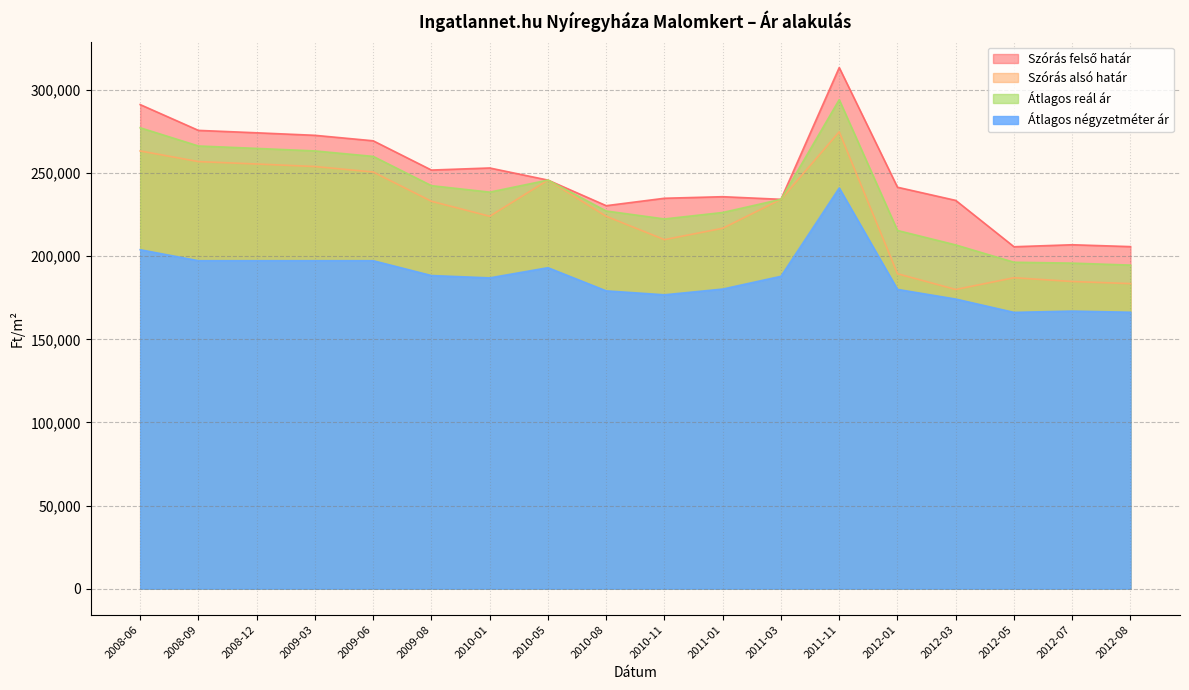

Rank the series at 2008-09 from highest to lowest value.

Szórás felső határ, Átlagos reál ár, Szórás alsó határ, Átlagos négyzetméter ár